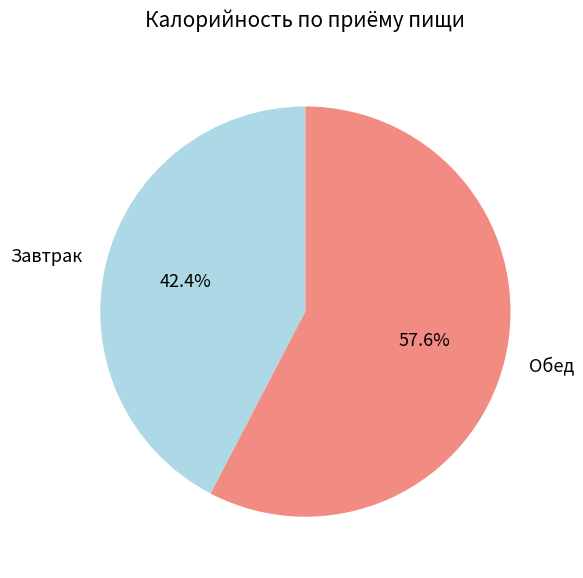

What is the smallest slice in the pie chart?

Завтрак